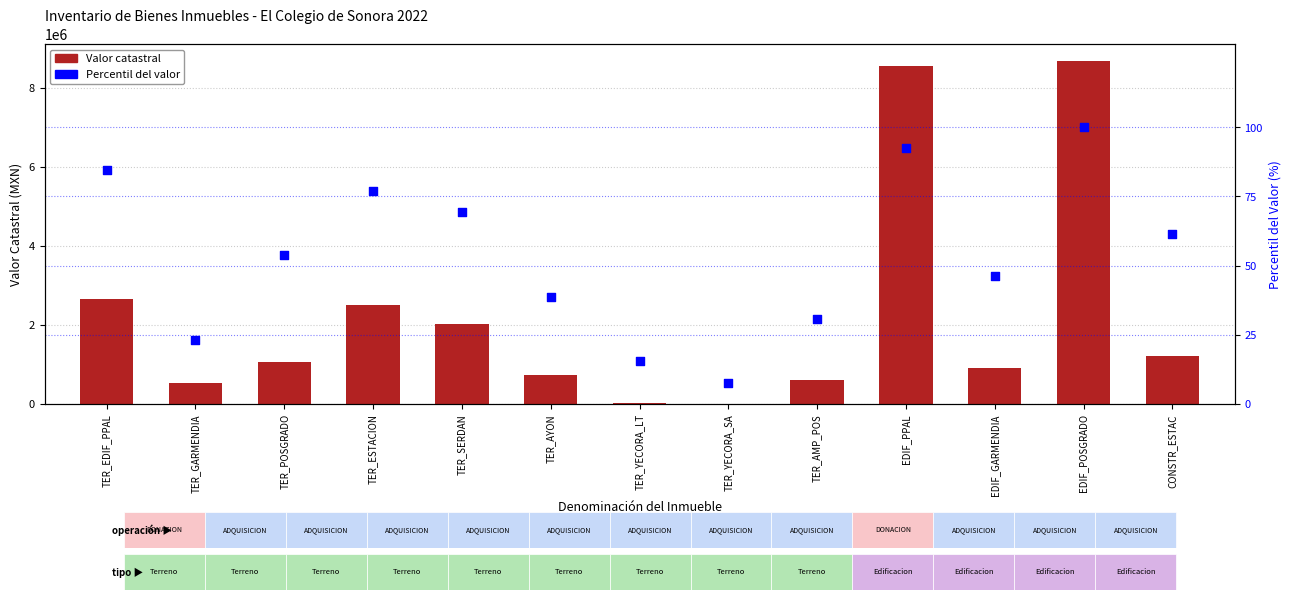

What is the total value across all series at TER_GARMENDIA?

540523.1